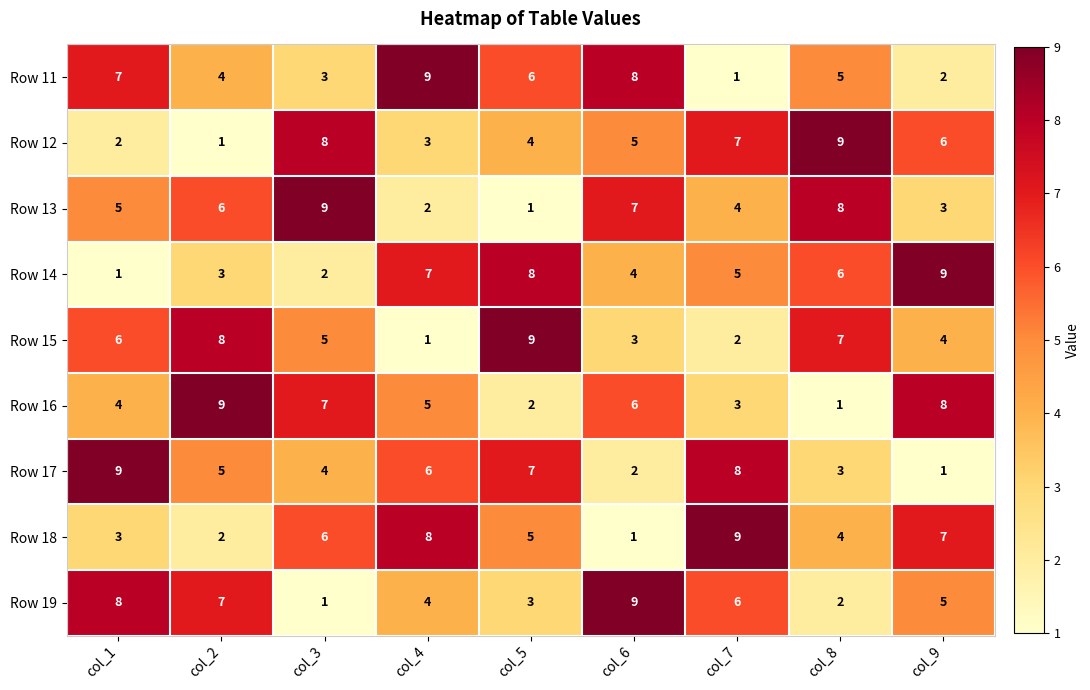

Rank the series at col_3 from lowest to highest value.

Row 19, Row 14, Row 11, Row 17, Row 15, Row 18, Row 16, Row 12, Row 13